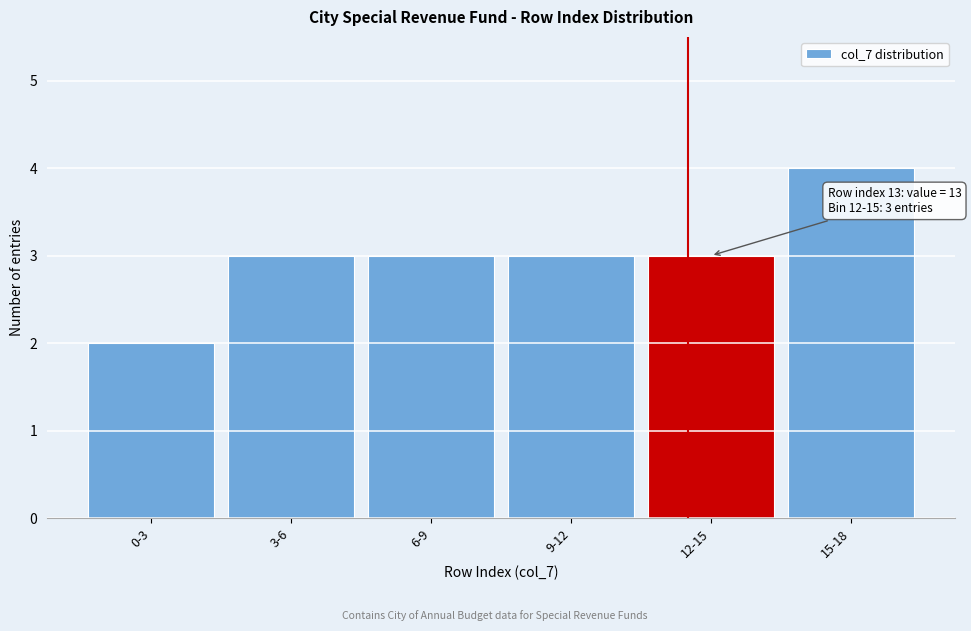

Reading left to right, extract all data points from this chart.

2	3	3	3	3	4